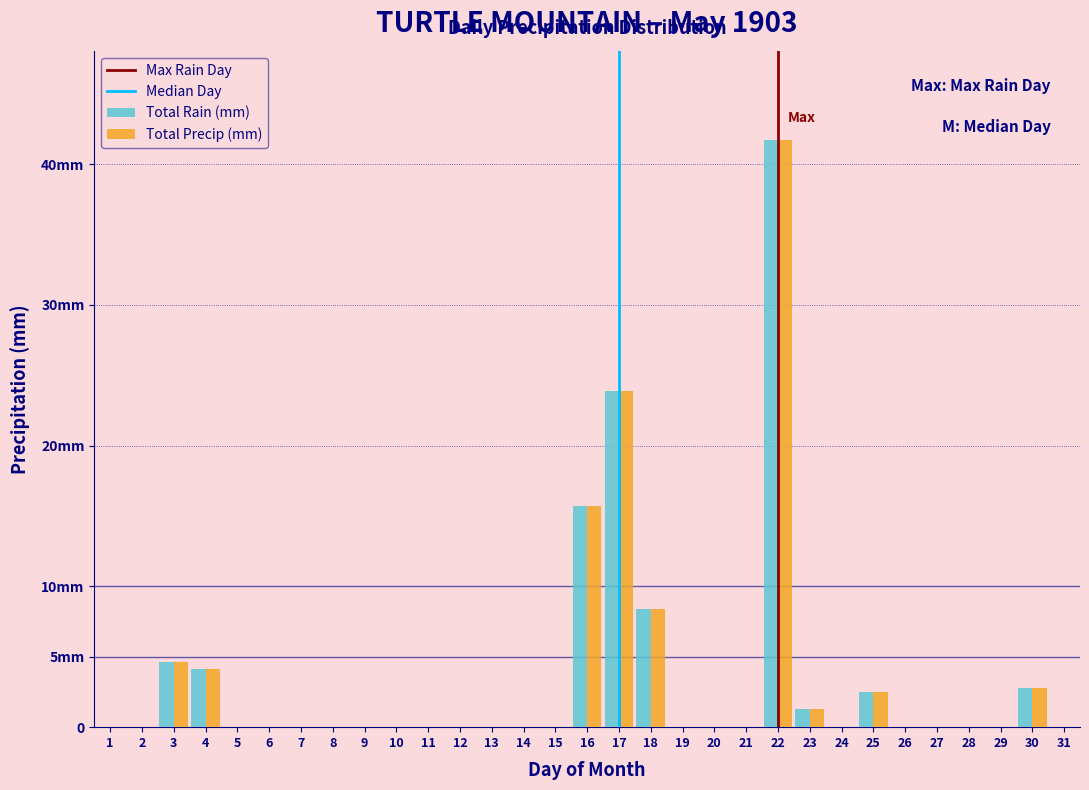

Are the bars horizontal?

No